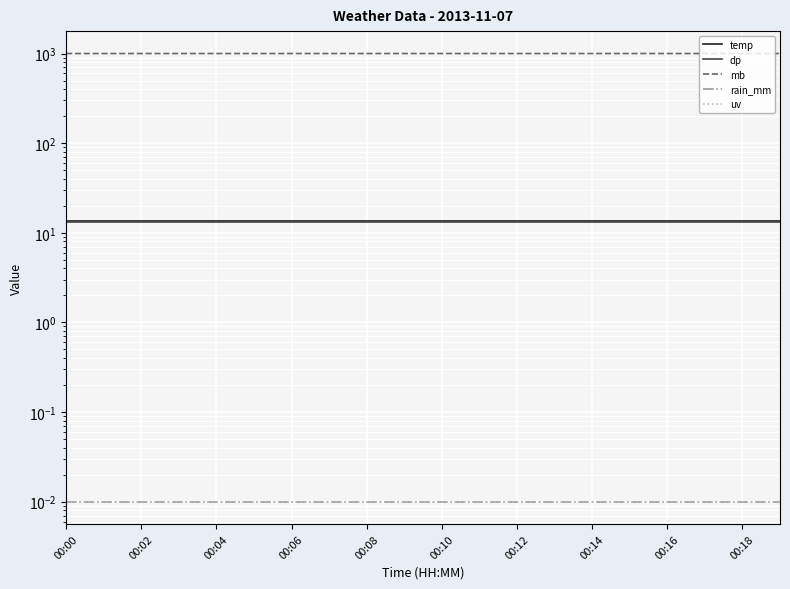

The value of dp at 00:06 is 23.3. True or false?

False